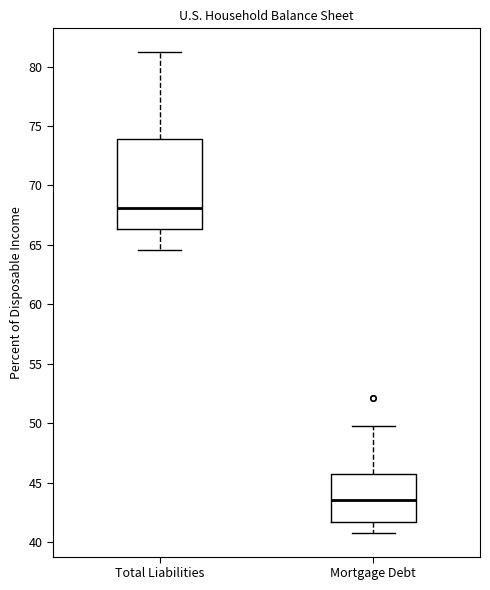

Where is the lower edge of the box for Total Liabilities on the y-axis? The values are not printed on the chart, so give them approximately, as read against the axis.

66.5